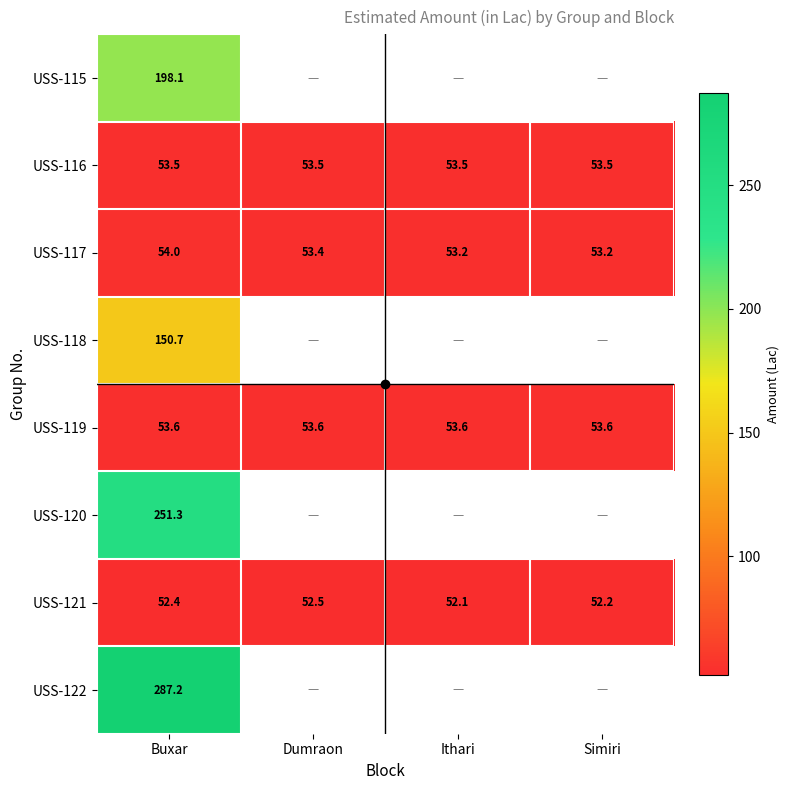

Which has a higher value, Simiri or Dumraon?

Dumraon